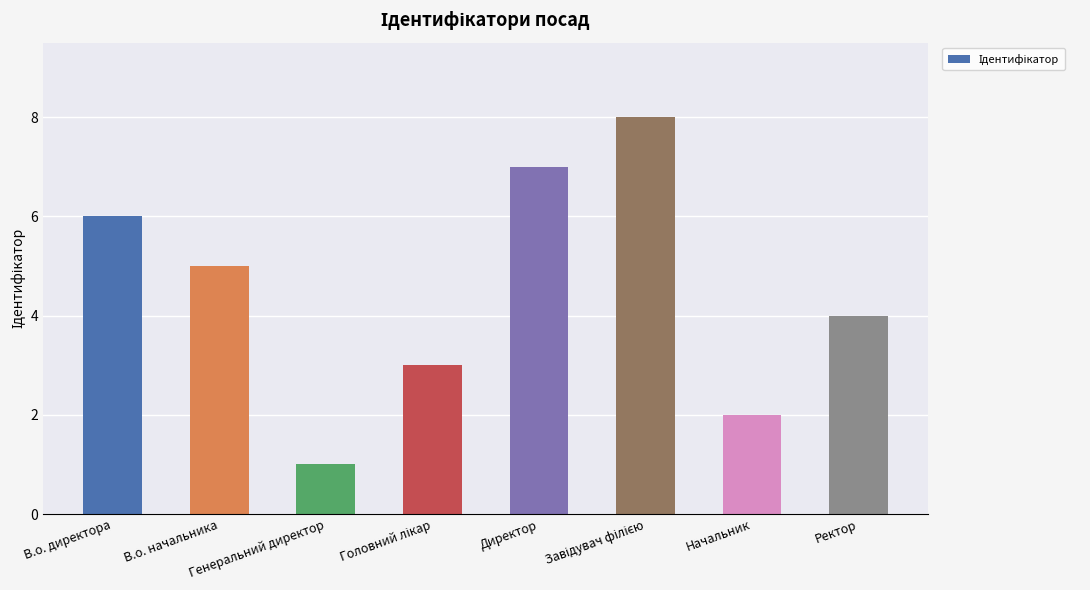

What is the difference between the maximum and second lowest values?

6